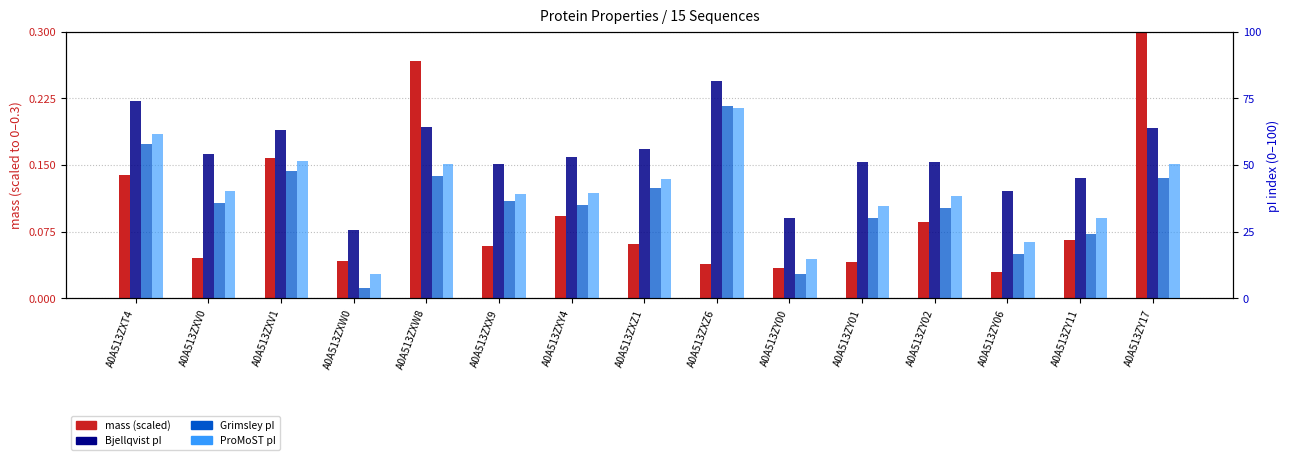

Rank the categories by Grimsley value from lowest to highest.

A0A513ZXW0, A0A513ZY00, A0A513ZY06, A0A513ZY11, A0A513ZY01, A0A513ZY02, A0A513ZXY4, A0A513ZXV0, A0A513ZXX9, A0A513ZXZ1, A0A513ZY17, A0A513ZXW8, A0A513ZXV1, A0A513ZXT4, A0A513ZXZ6